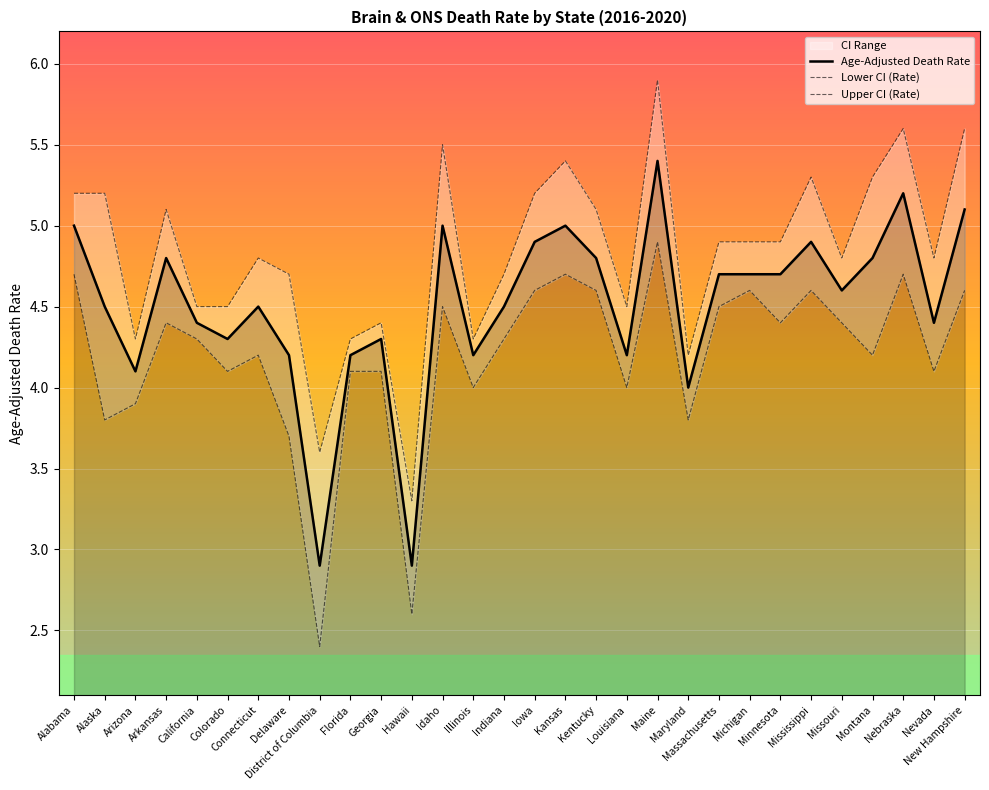

What is the difference between the highest and lowest values at Colorado?

0.4